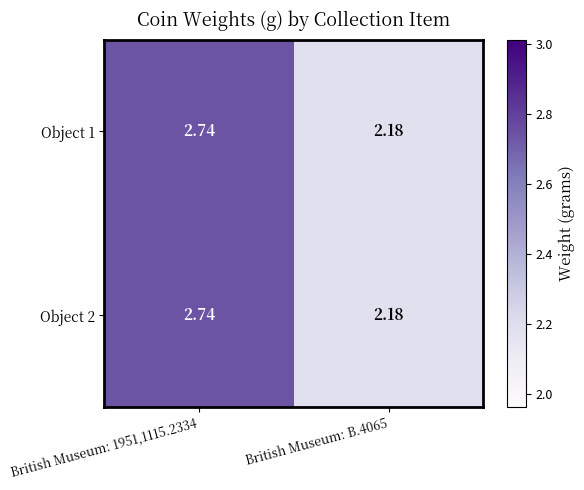

Is the value of Object 1 at British Museum: 1951,1115.2334 greater than the value of Object 2 at British Museum: B.4065?

Yes